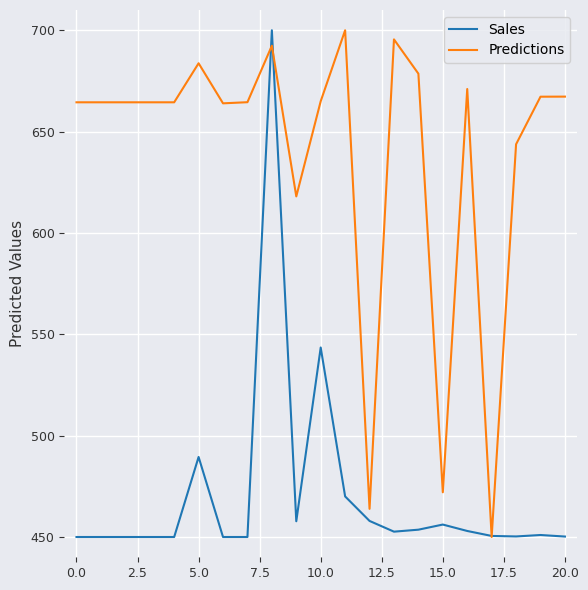

List the series in order of their overall mean, highest first.

Predictions, Sales